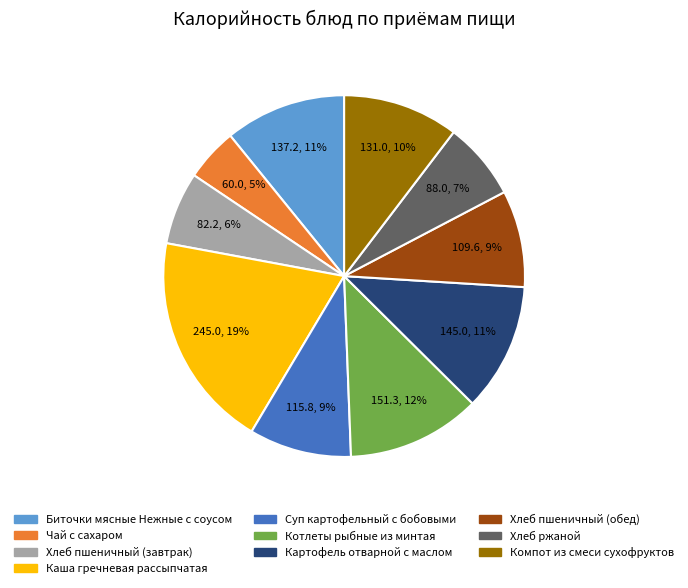

Which category has the biggest portion of the pie?

Каша гречневая рассыпчатая